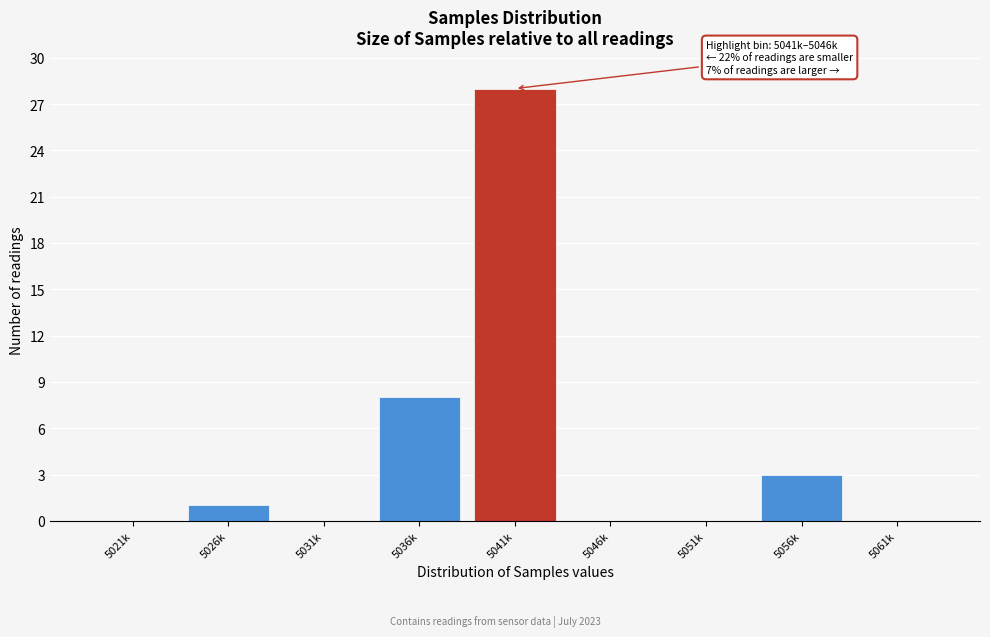

Reading left to right, extract all data points from this chart.

5021k=0	5026k=1	5031k=0	5036k=8	5041k=28	5046k=0	5051k=0	5056k=3	5061k=0